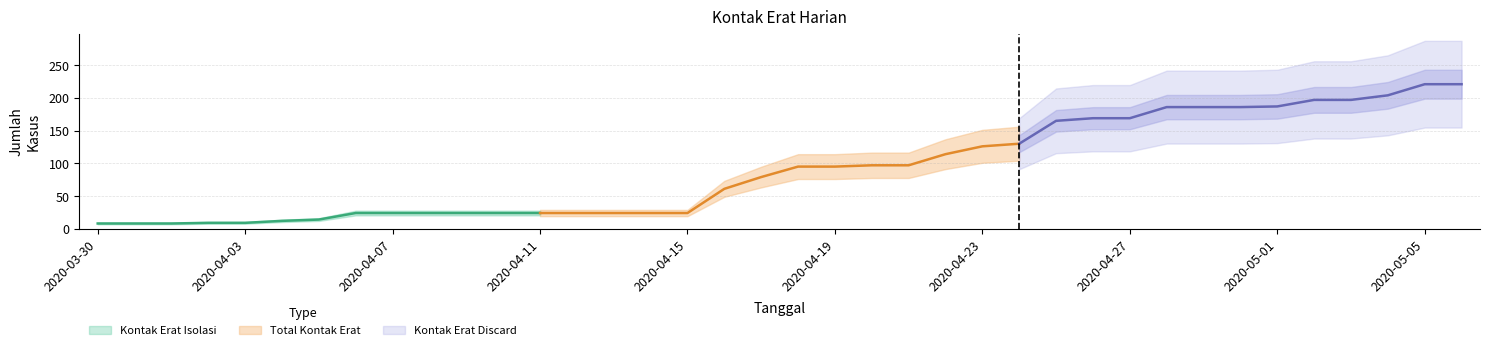

At which category is the sum across all series the highest?

2020-05-05